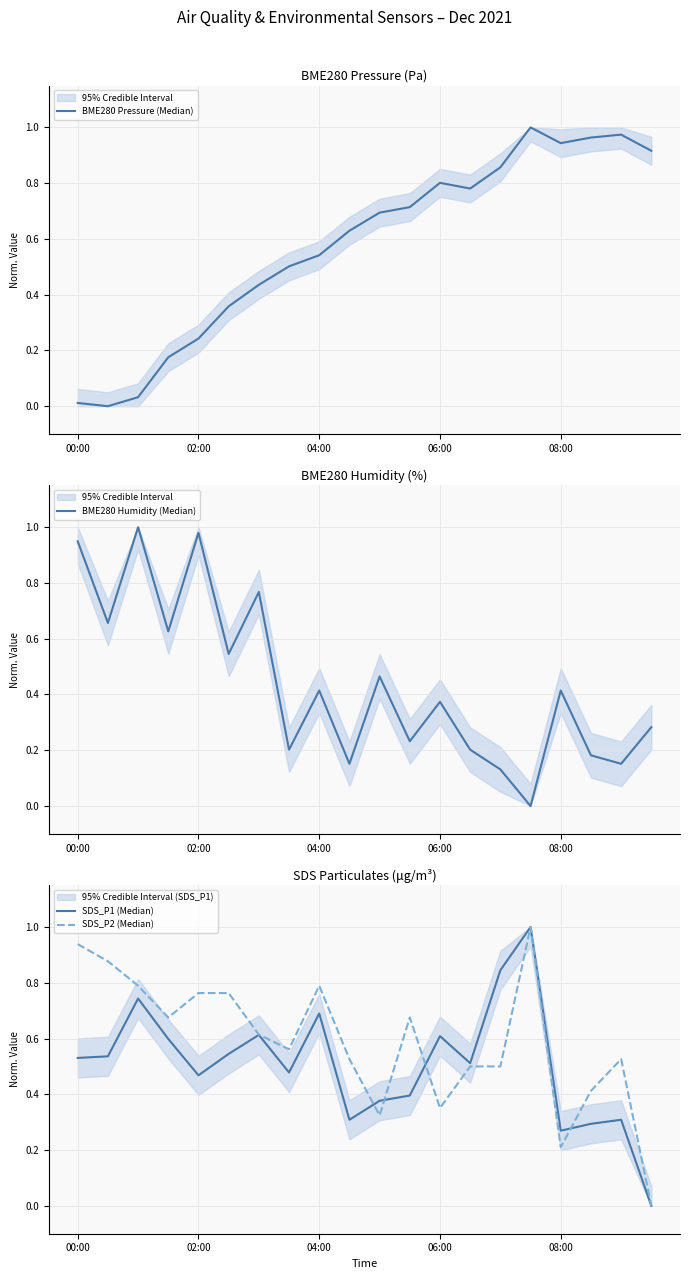

What is the difference between the maximum and minimum values in the SDS_P1 (Median) series?

1.0